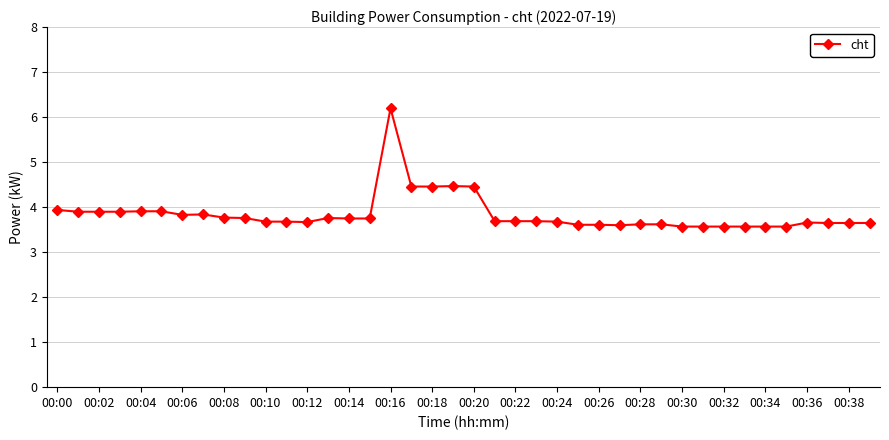

What is the maximum value shown in the chart?

6.2